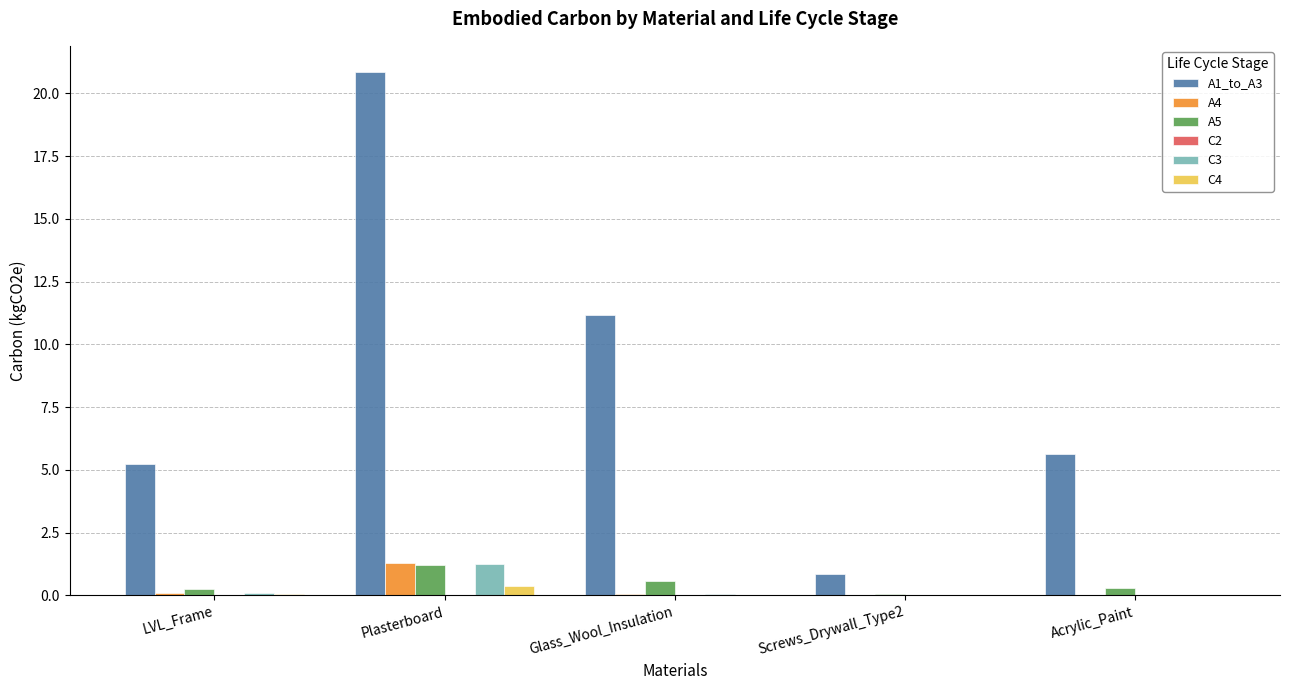

What is the maximum value for C3?

1.2